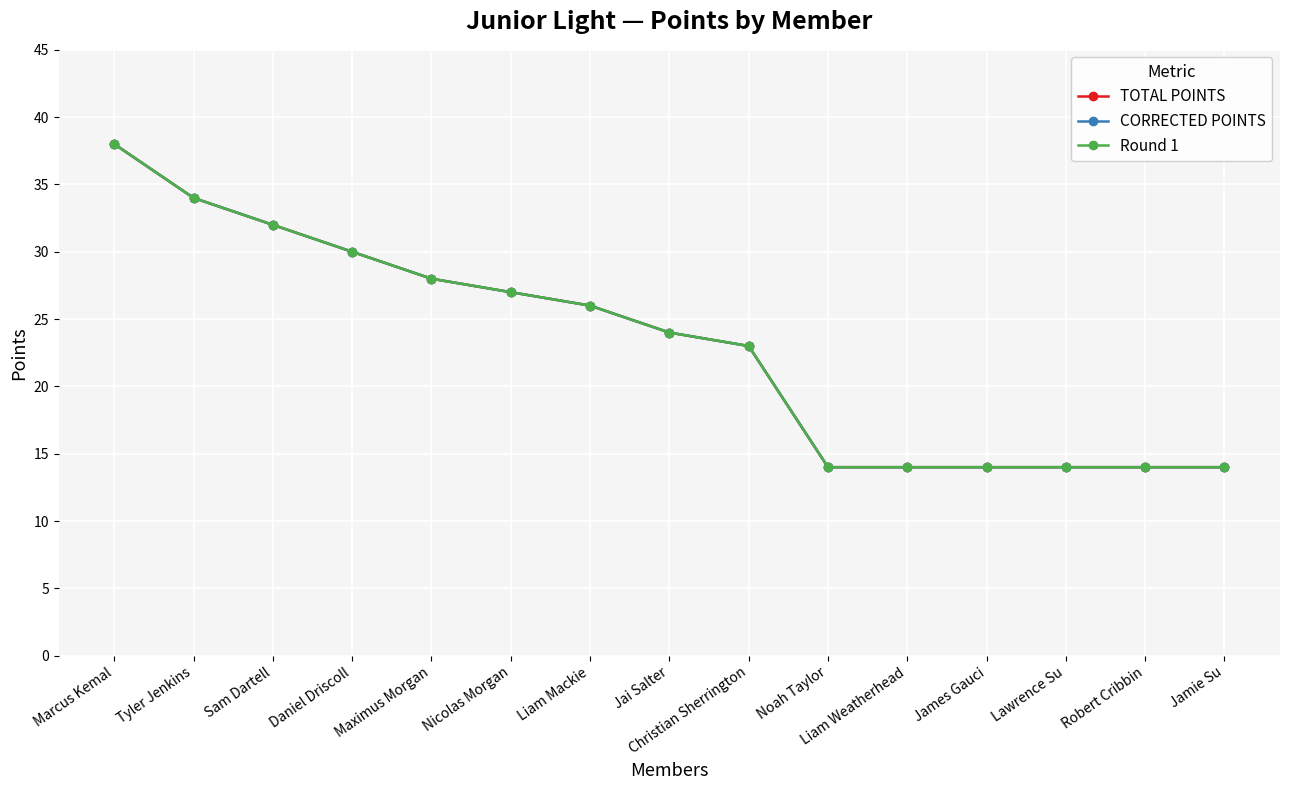

Which series has the widest spread of values?

TOTAL POINTS